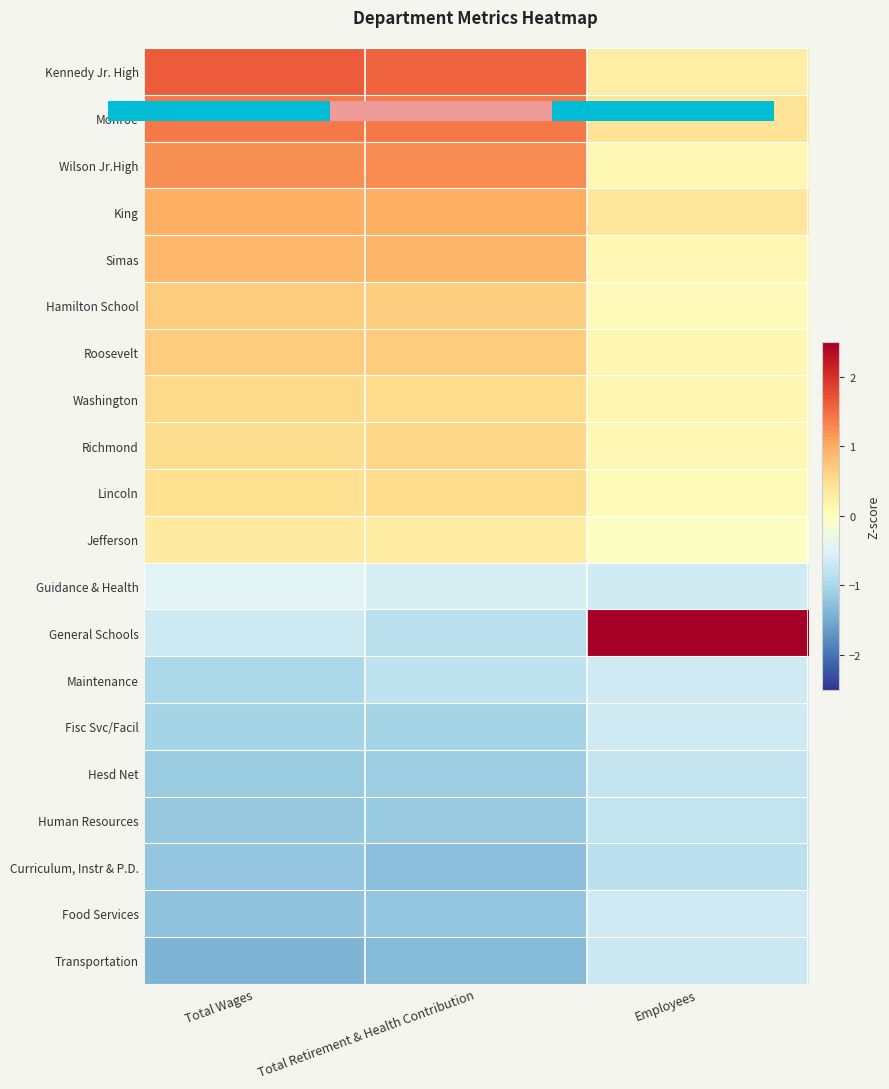

What value does the General Schools series have at Total Wages?

-0.7